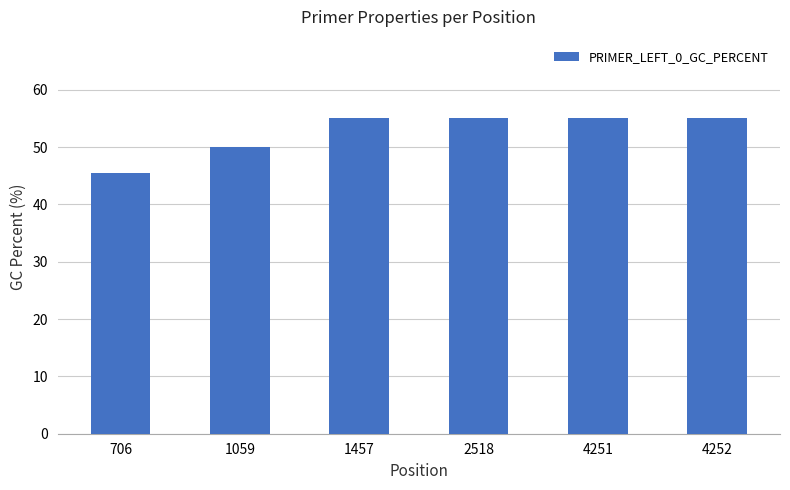

Approximately how many times larger is the value at 4251 compared to 1457?

1.0